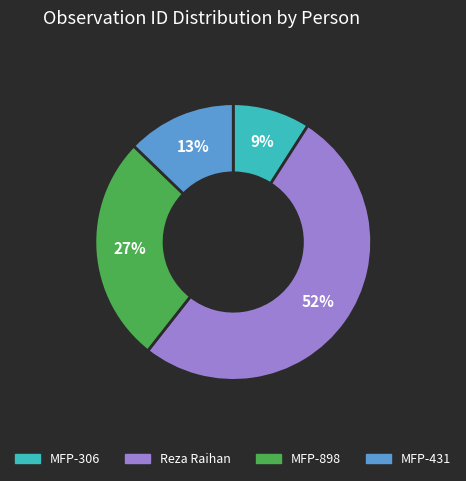

Is the sum of MFP-898 and MFP-431 greater than half?

No